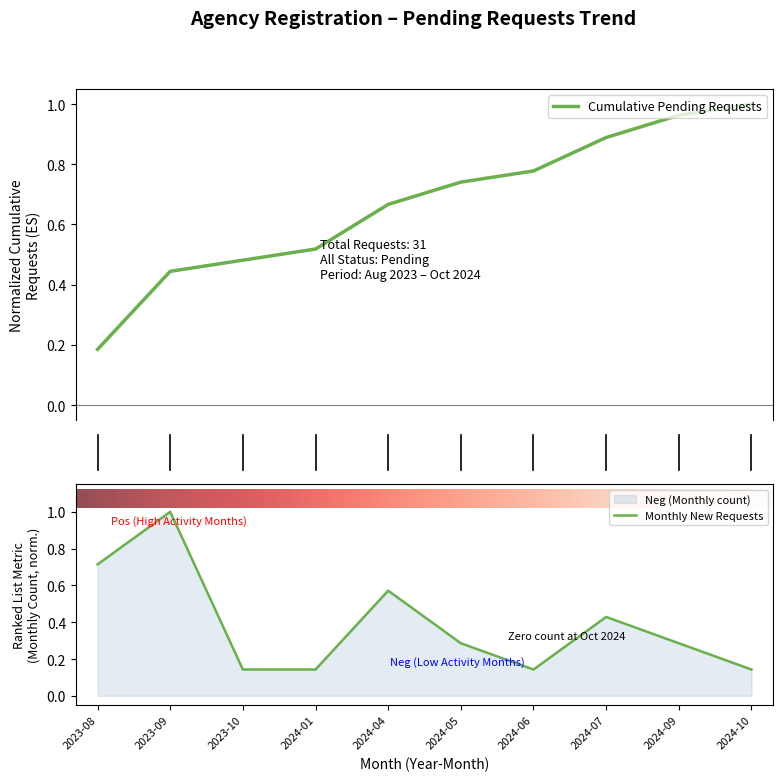

Is this an area chart (filled region under the line)?

No